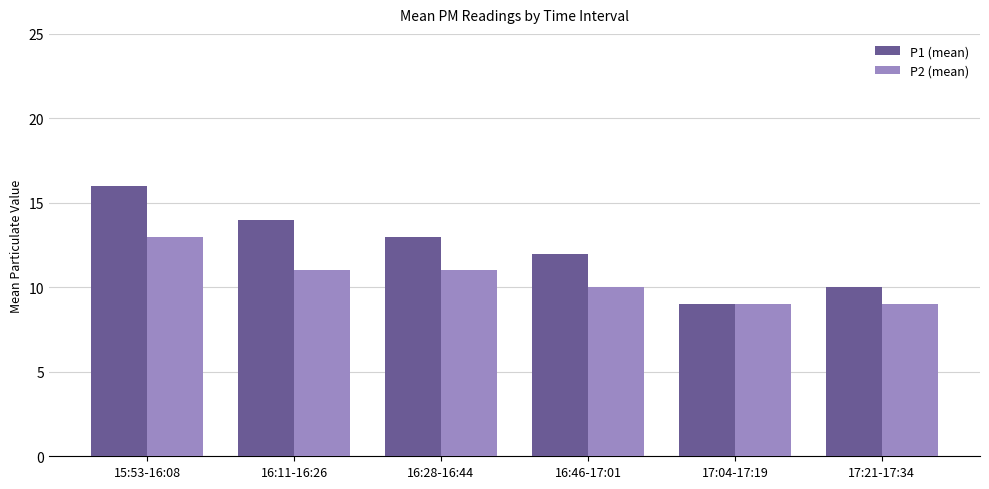

At which category is the sum across all series the highest?

15:53-16:08